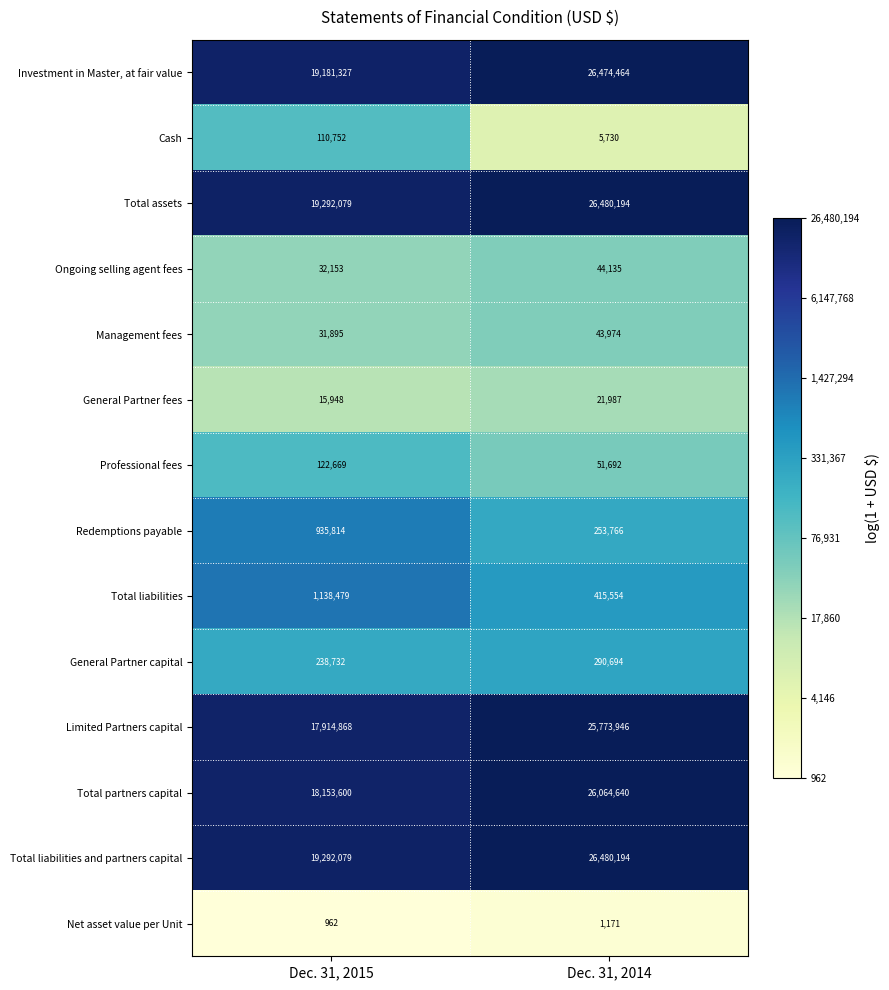

What is the sum of all Net asset value per Unit values?

2133